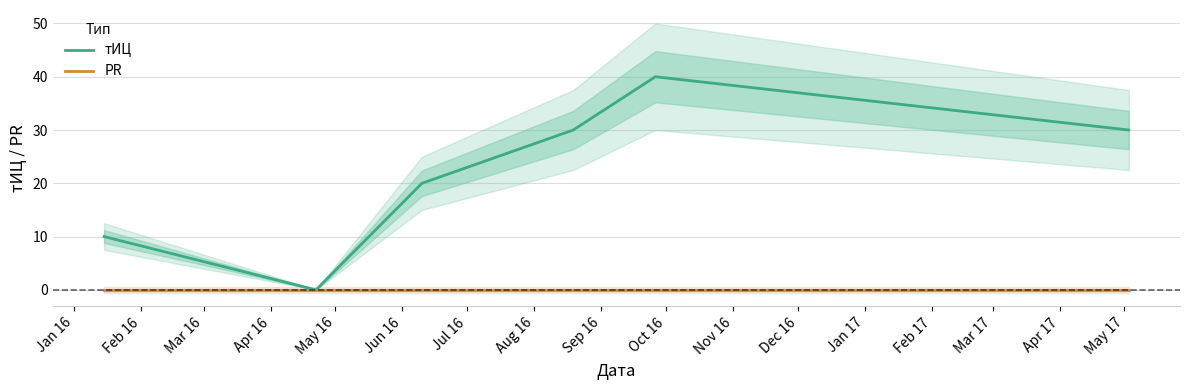

What is the highest value of the тИЦ series?

40